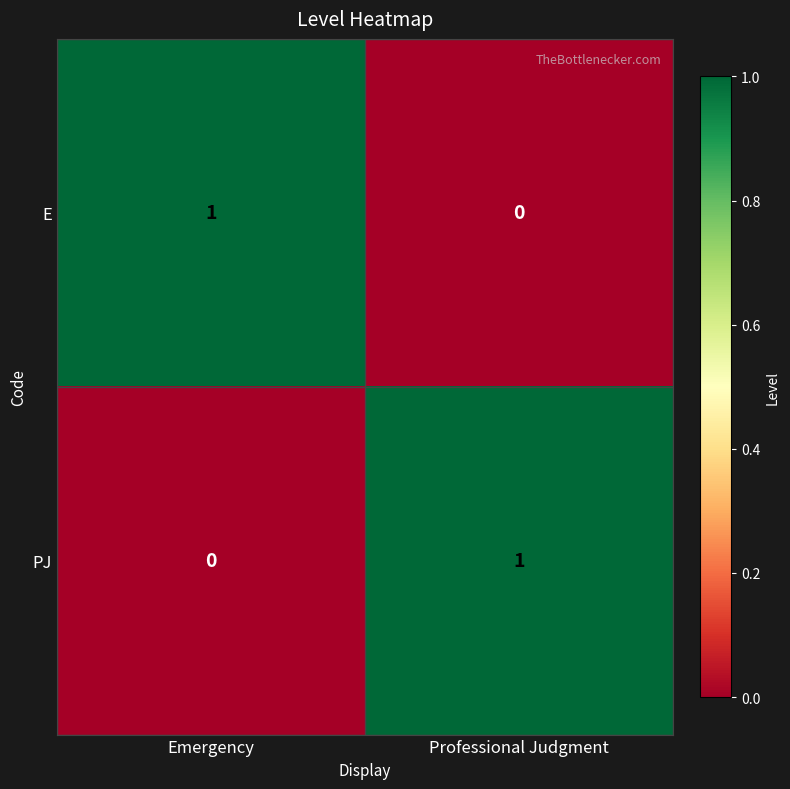

What is the difference between the highest and lowest values at Professional Judgment?

1